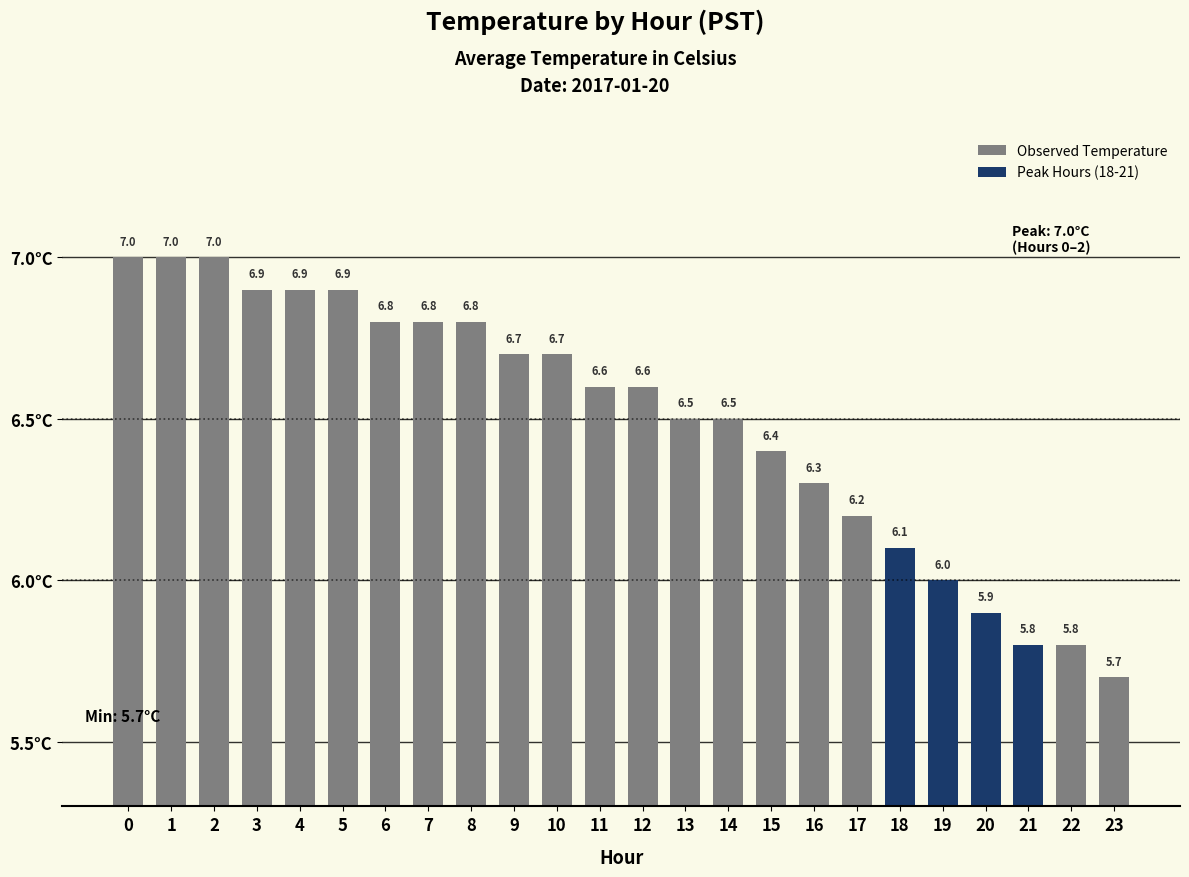

What is the sum of the values at 7 and 17?

13.0